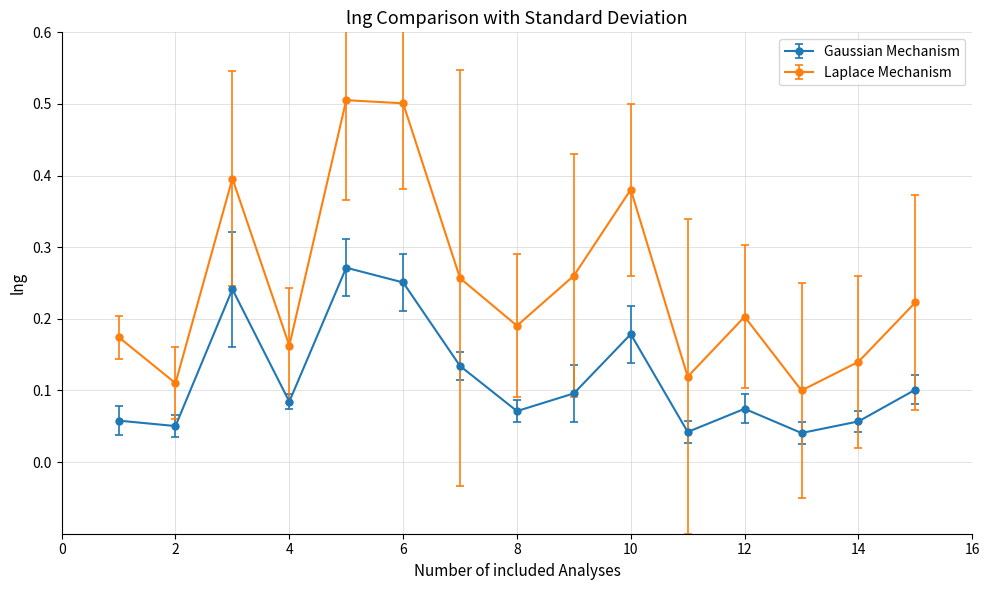

True or false: Laplace Mechanism has more than 1 points higher than both neighbors.

True